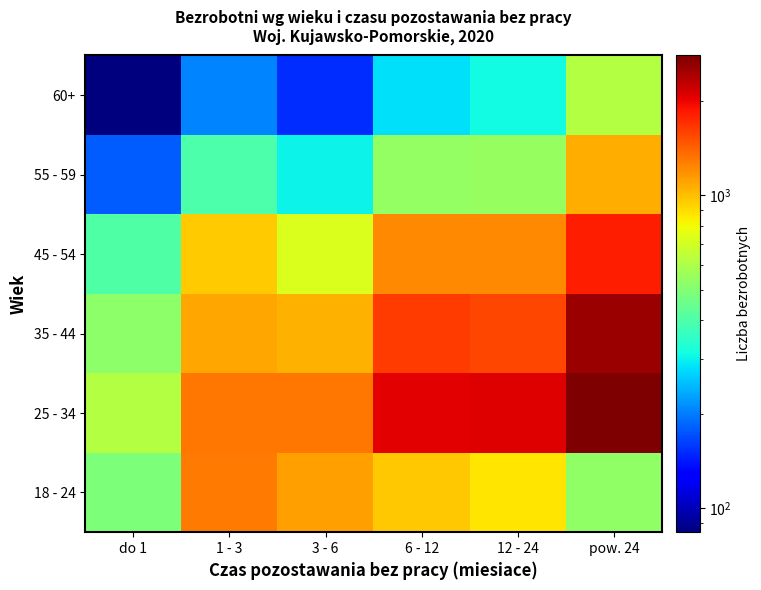

Reading left to right, what are all the values shown in this chart?

18 - 24: do 1=485	1 - 3=1282	3 - 6=1128	6 - 12=970	12 - 24=871	pow. 24=529
25 - 34: do 1=614	1 - 3=1314	3 - 6=1309	6 - 12=2051	12 - 24=2094	pow. 24=2796
35 - 44: do 1=519	1 - 3=1097	3 - 6=1049	6 - 12=1621	12 - 24=1571	pow. 24=2556
45 - 54: do 1=405	1 - 3=958	3 - 6=721	6 - 12=1223	12 - 24=1217	pow. 24=1814
55 - 59: do 1=180	1 - 3=399	3 - 6=304	6 - 12=535	12 - 24=541	pow. 24=1058
60+: do 1=84	1 - 3=206	3 - 6=153	6 - 12=284	12 - 24=311	pow. 24=620